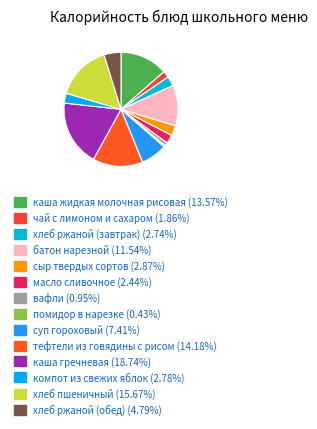

Combined, do суп гороховый and чай с лимоном и сахаром account for over 50%?

No